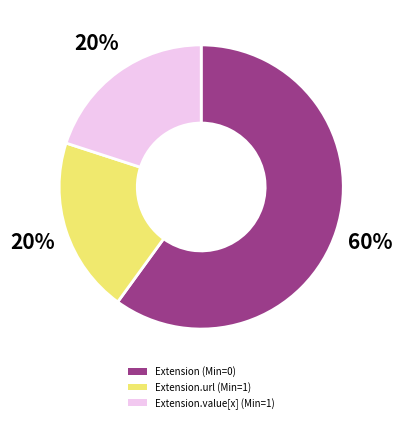

Which category has the biggest portion of the pie?

Extension (Min=0)